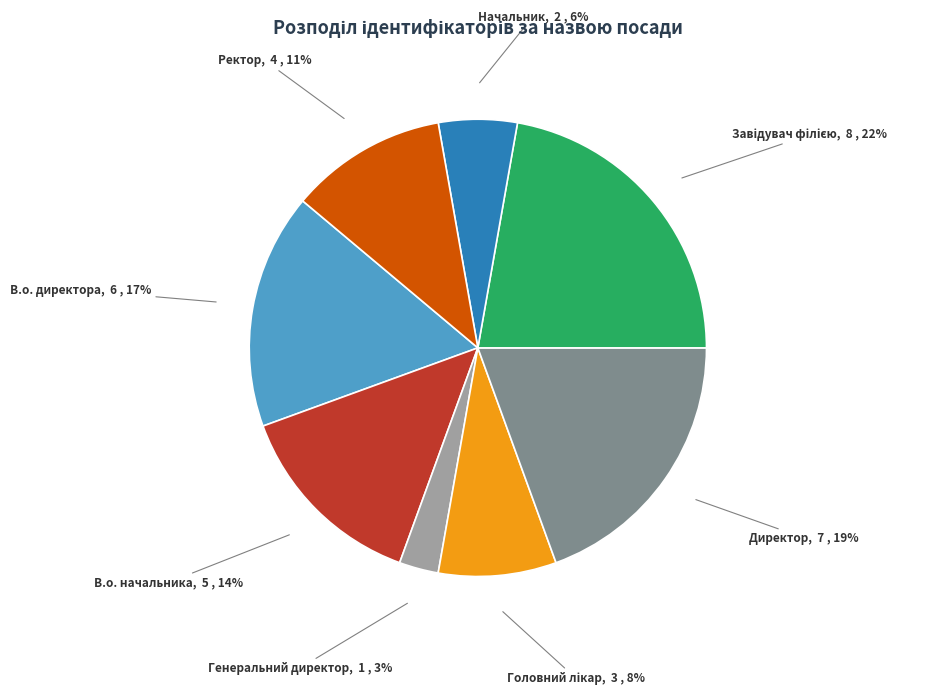

To the nearest percent, what is the difference between the largest and smallest slice percentages?

19%